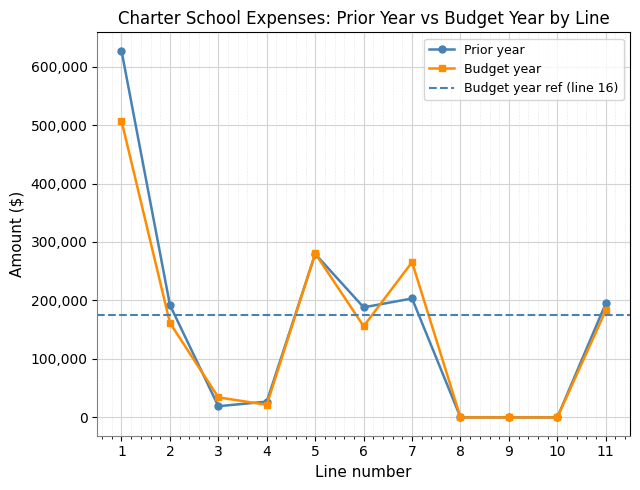

How many values in Budget year are above zero?

8